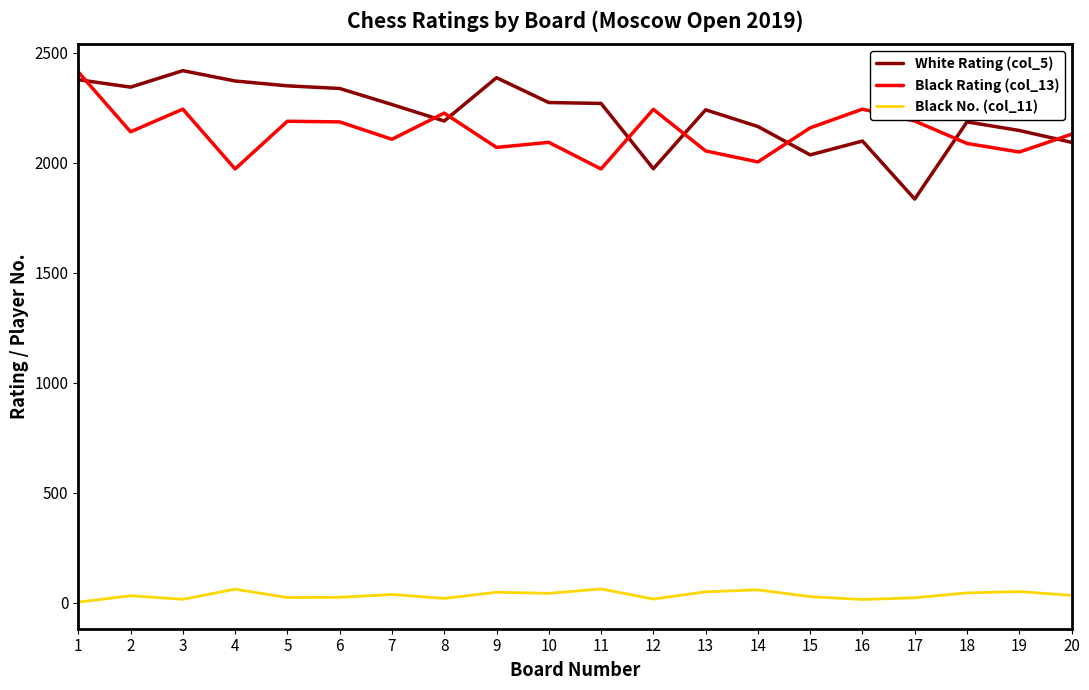

What is the average value of the Black No. (col_11) series?

34